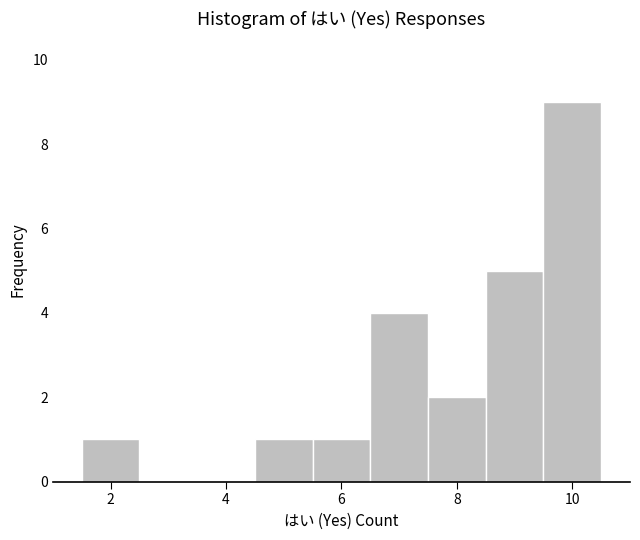

Over which range of the x-axis is the bar tallest?

9.5 to 10.5